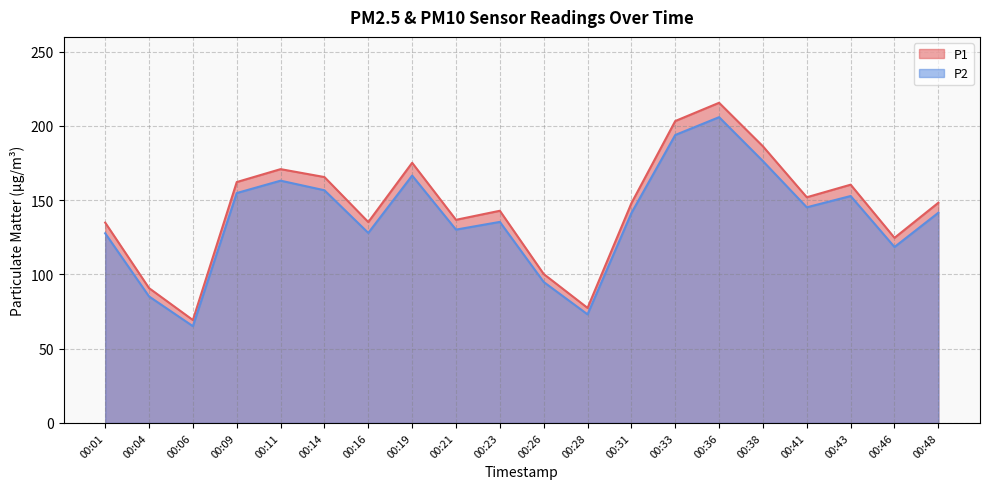

What is the difference between the second highest and minimum values in the P2 series?

128.8